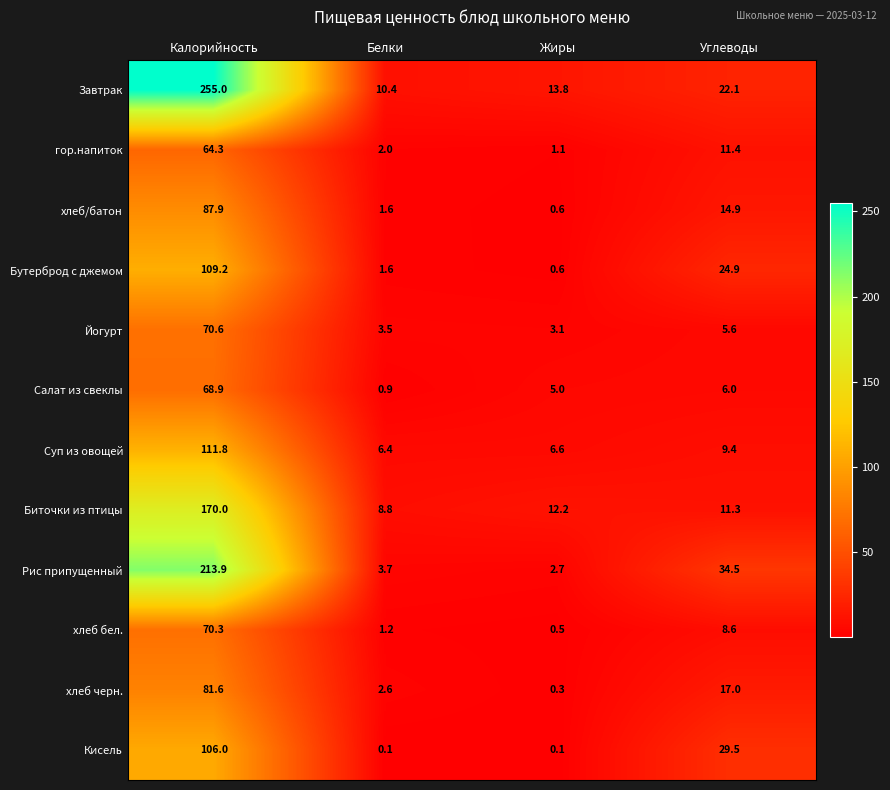

What is the average value of the гор.напиток series?

19.7